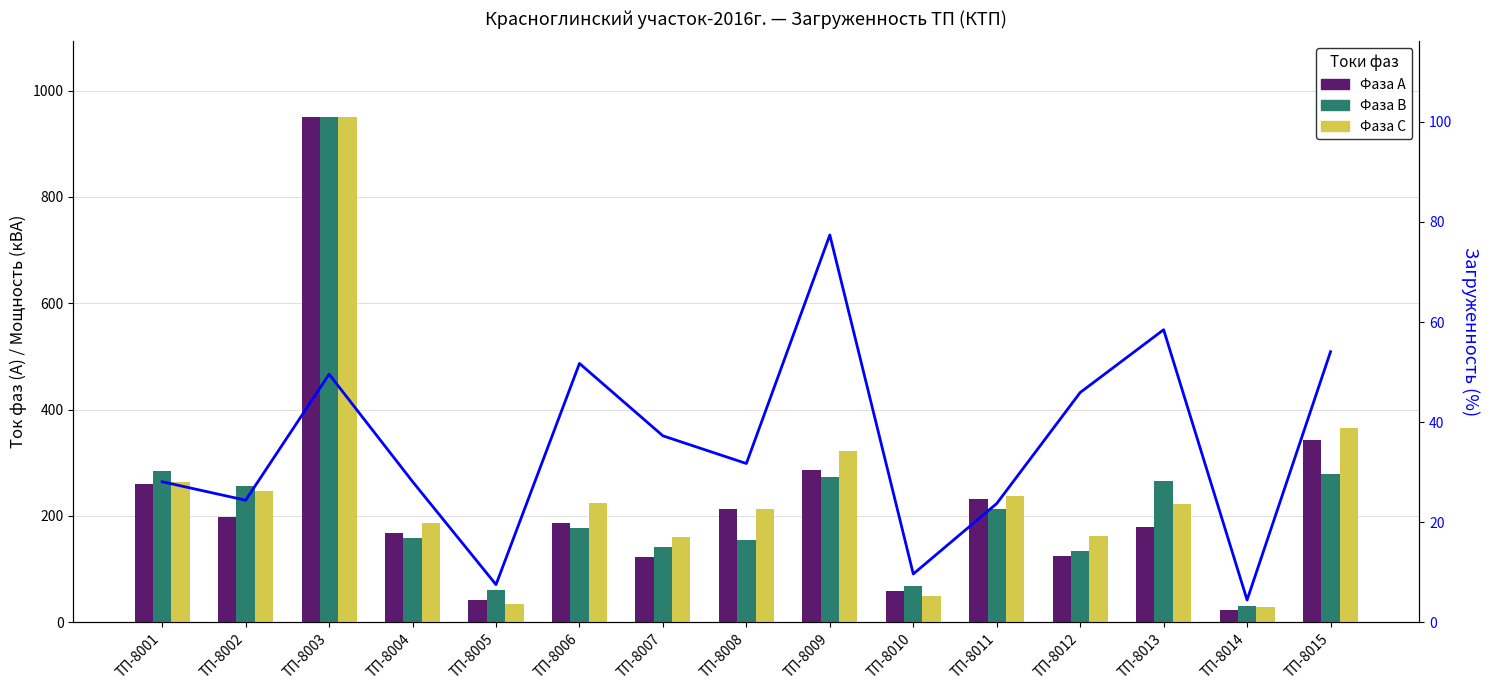

What is the value of the Фаза С bar at the 11th from the left?

237.0